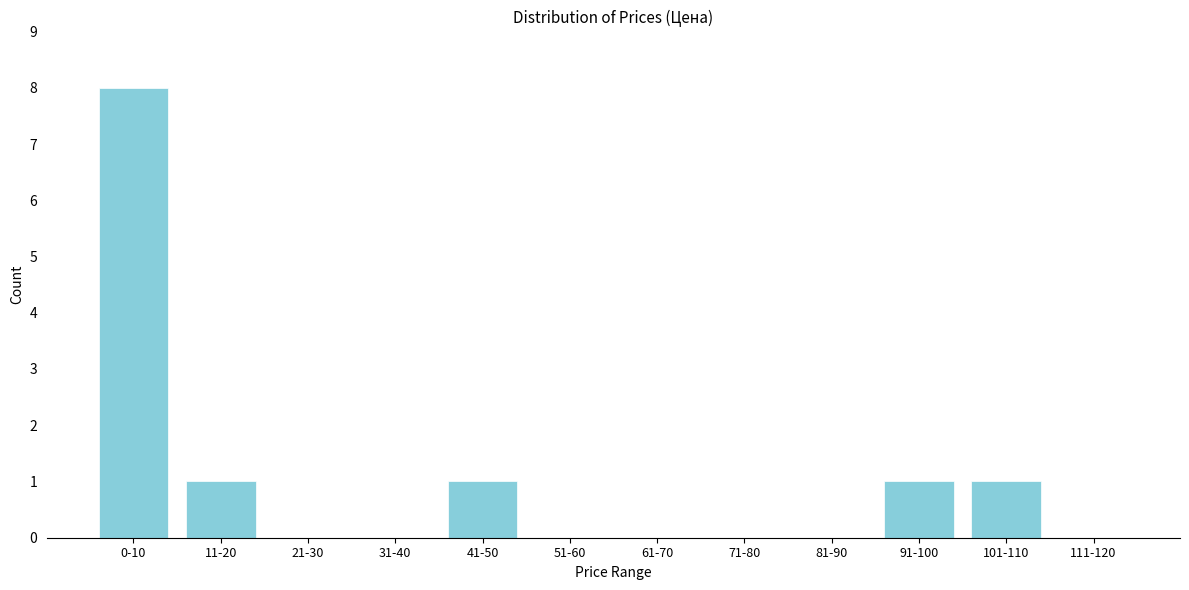

Reading left to right, transcribe all the data shown in this chart.

0-10=8	11-20=1	21-30=0	31-40=0	41-50=1	51-60=0	61-70=0	71-80=0	81-90=0	91-100=1	101-110=1	111-120=0